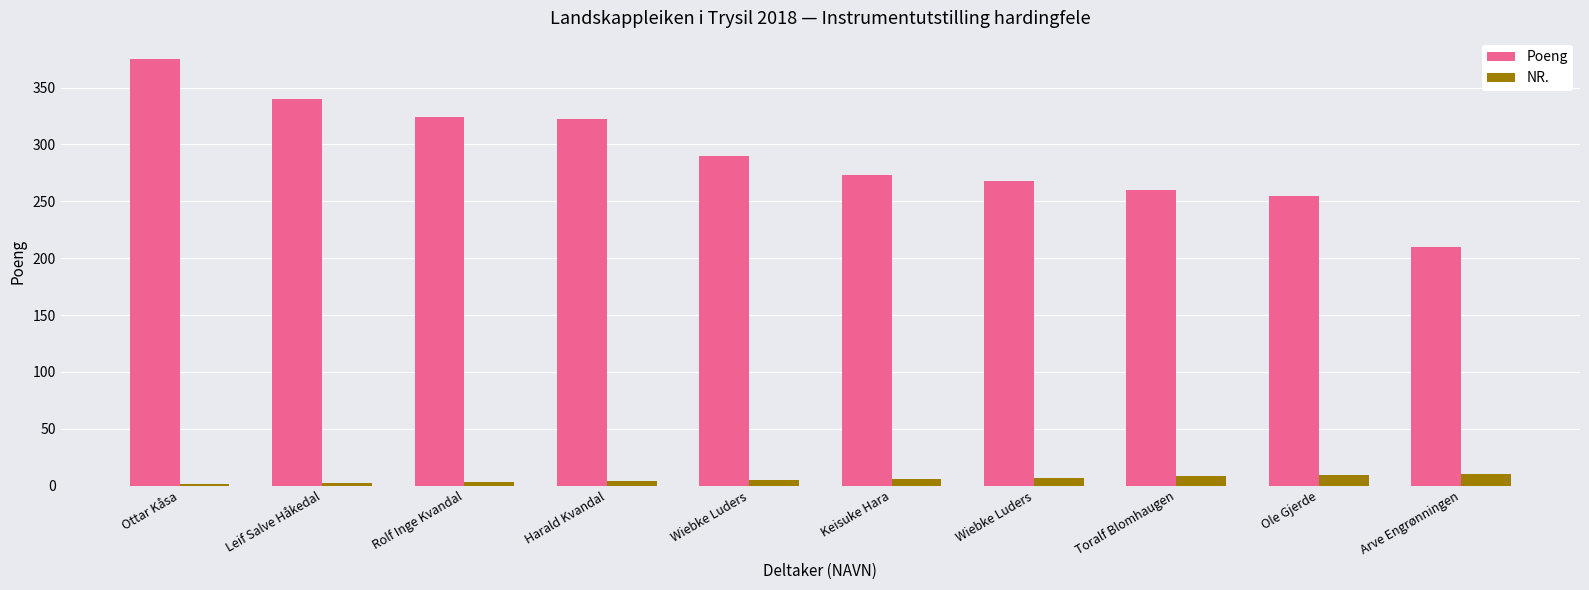

What is the value of the NR. bar at the 2nd from the left?

2